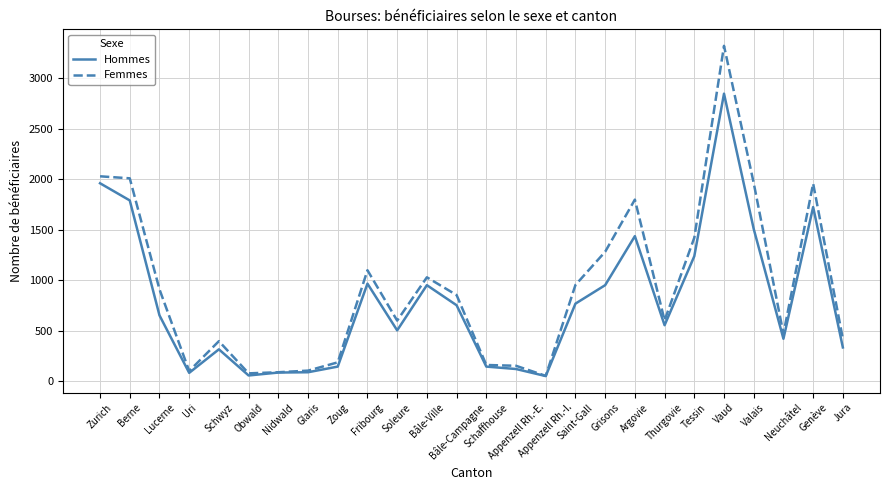

What value does the Femmes series have at Thurgovie, to the nearest 100?

600